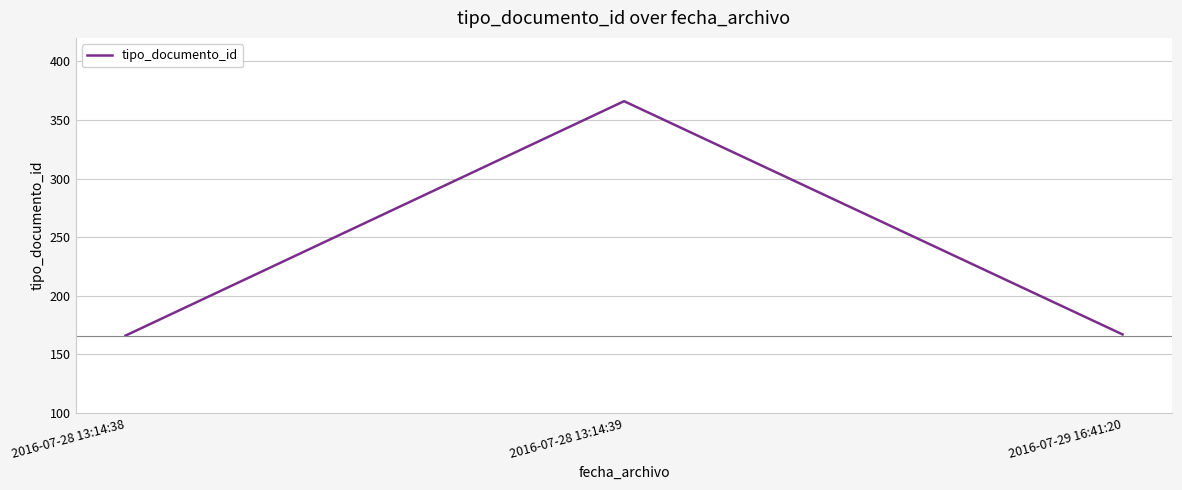

What value does the data have at 2016-07-28 13:14:39, to the nearest 5?

365